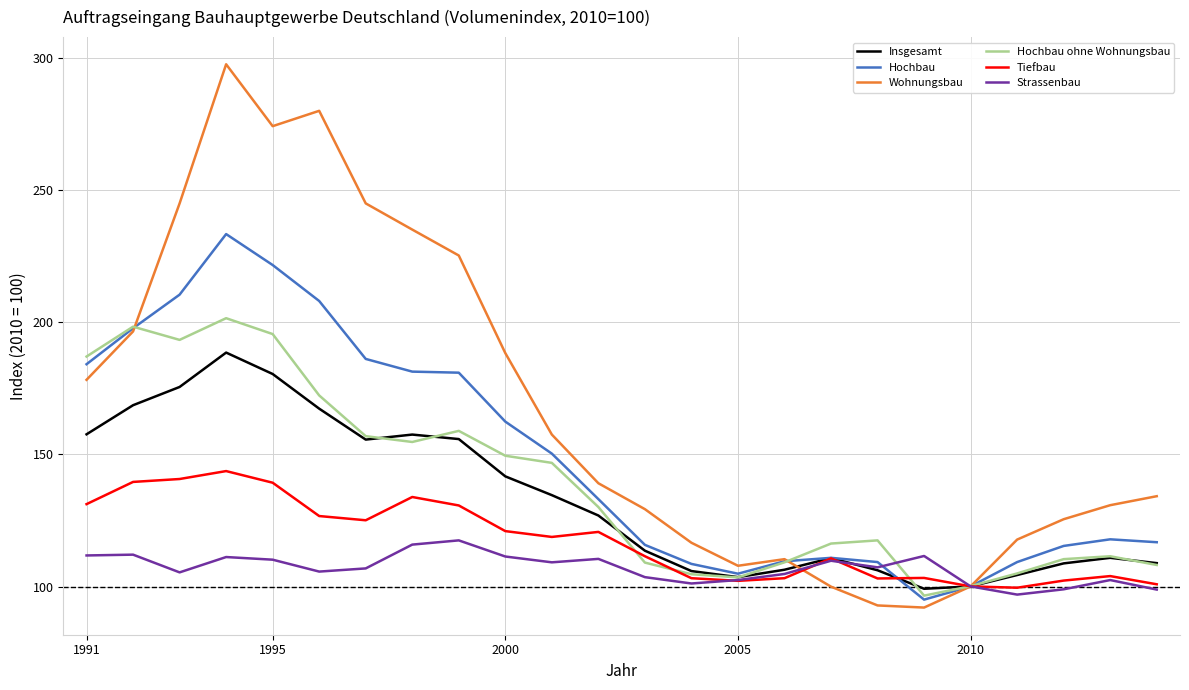

Which series has the largest total across all categories?

Wohnungsbau